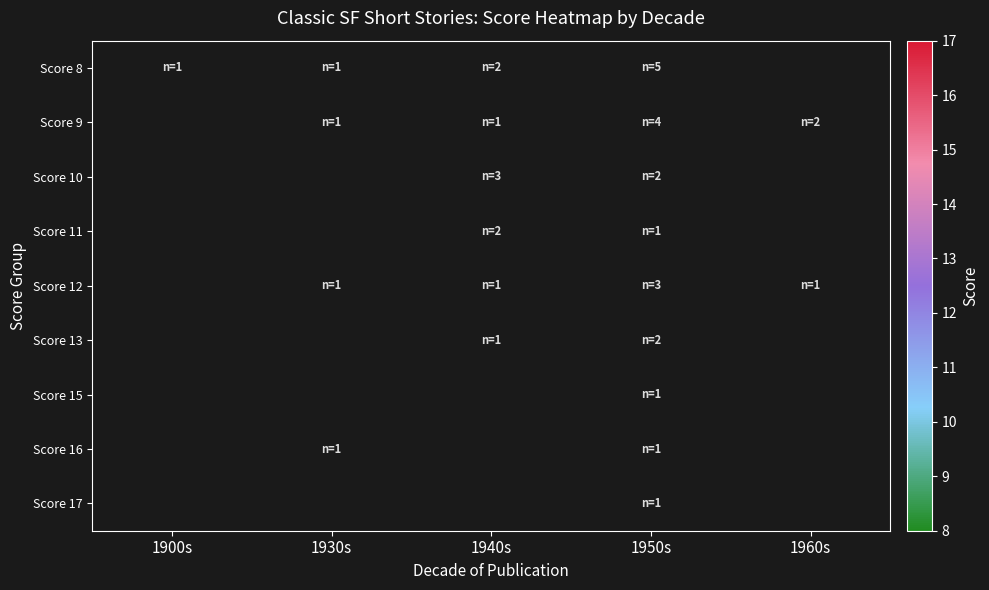

Between 1930s and 1960s, which is larger?

1960s